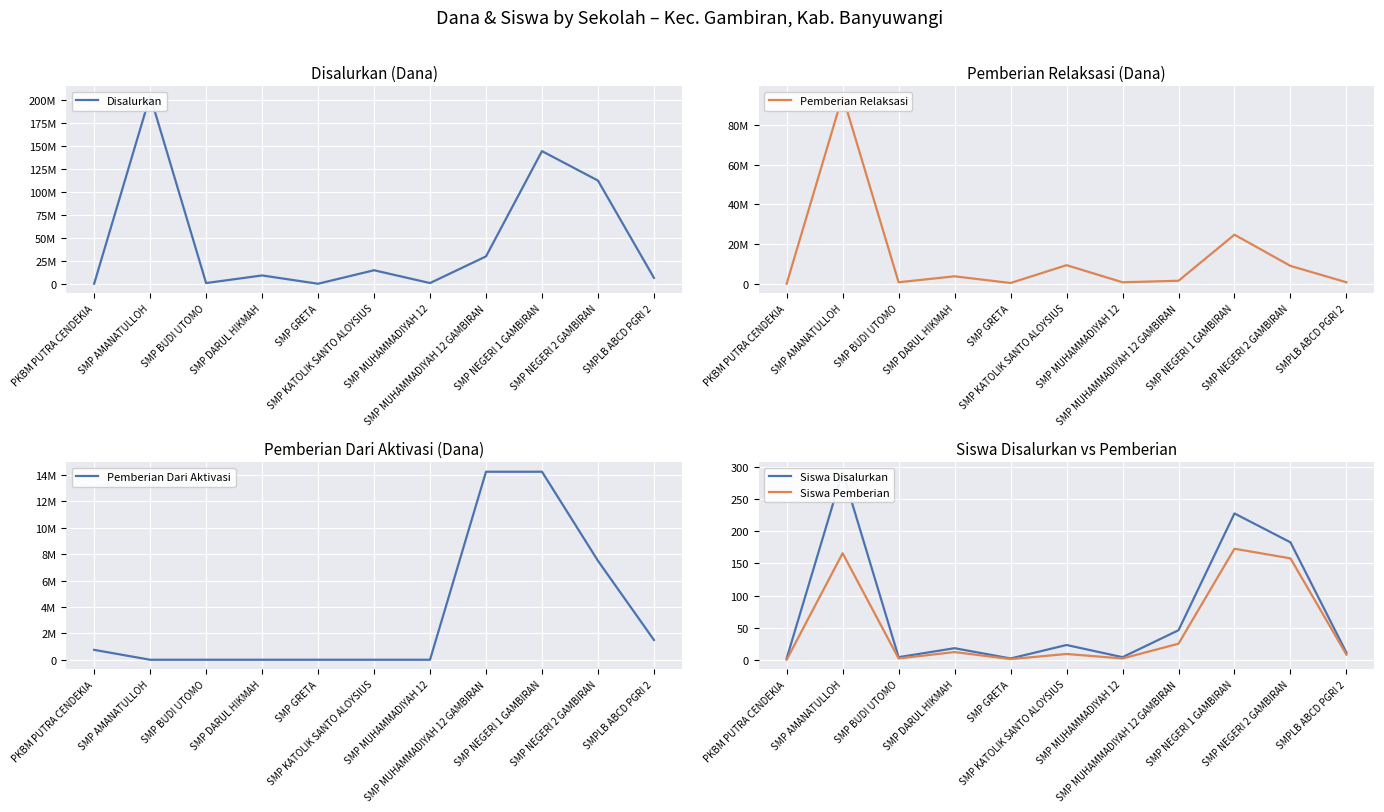

Rank the series by their maximum value, from highest to lowest.

Disalurkan, Pemberian Relaksasi, Pemberian Dari Aktivasi, Siswa Disalurkan, Siswa Pemberian